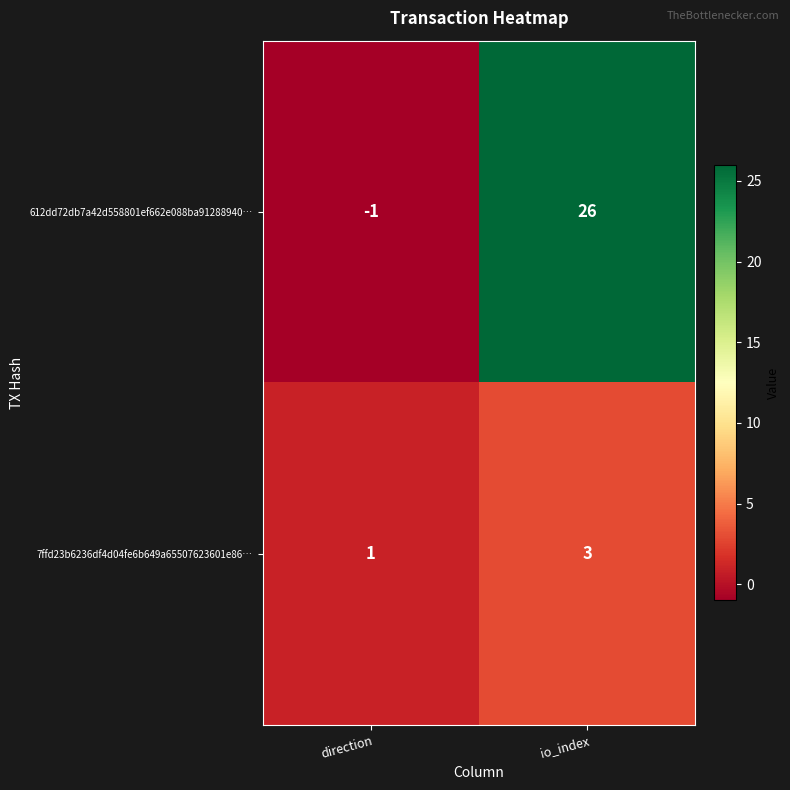

At direction, list the series in order from largest to smallest.

7ffd23b6236df4d04fe6b649a65507623601e86…, 612dd72db7a42d558801ef662e088ba91288940…